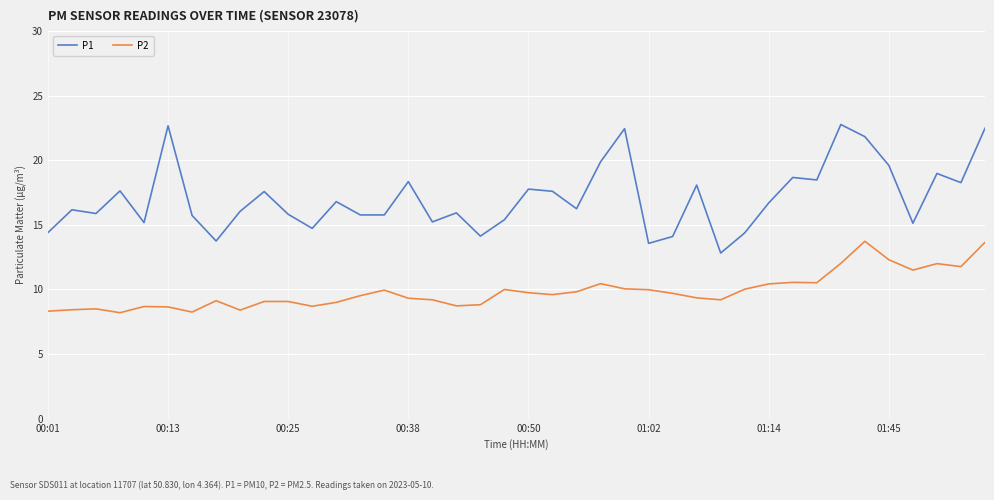

Rank the series by their average value, from highest to lowest.

P1, P2